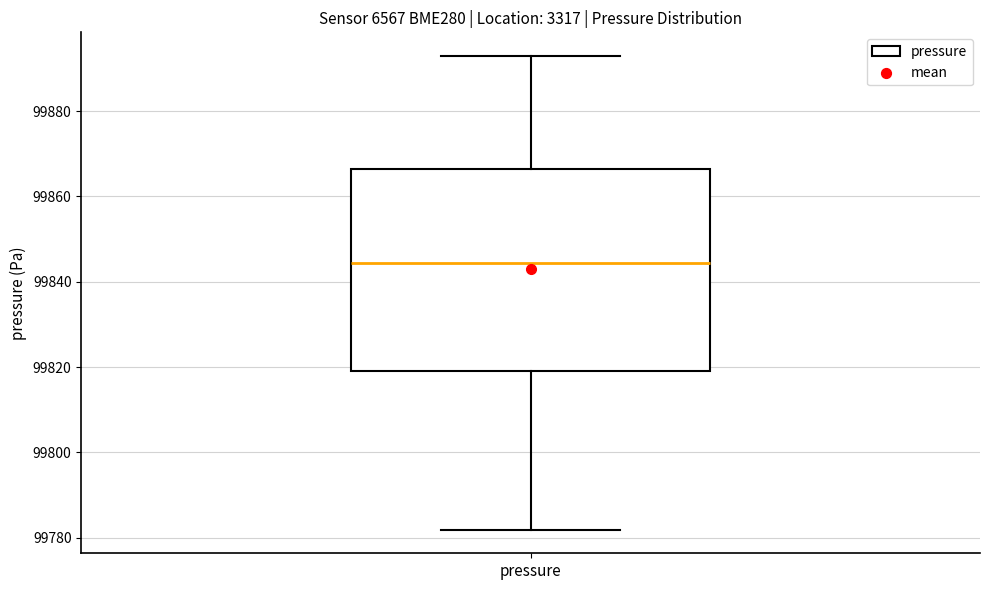

Transcribe this box plot: give where the median line is, the range the box spans, and where the two whiskers end, as read against the y-axis. The values are not printed on the chart, so give them approximately, as read against the axis.

median 99844, box 99818 to 99866, whiskers 99782 to 99892